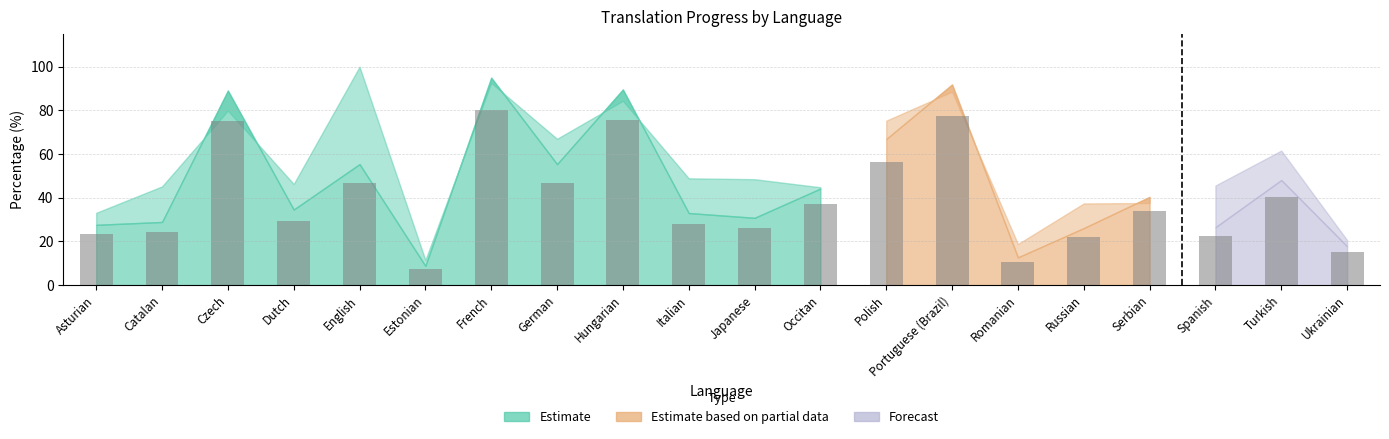

Which label corresponds to the smallest value in the chart?

Estonian